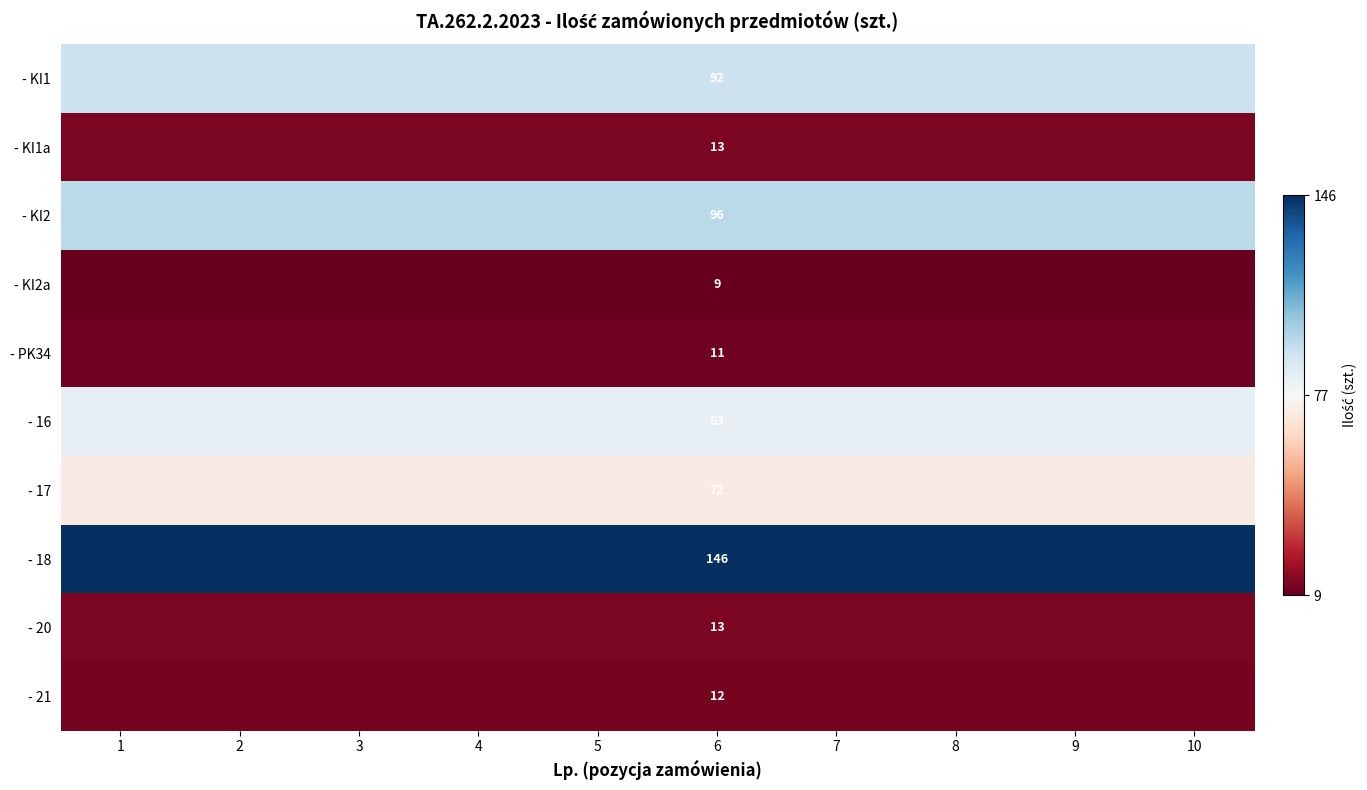

List the series in order of their peak value, lowest first.

- KI2a, - PK34, - 21, - KI1a, - 20, - 17, - 16, - KI1, - KI2, - 18